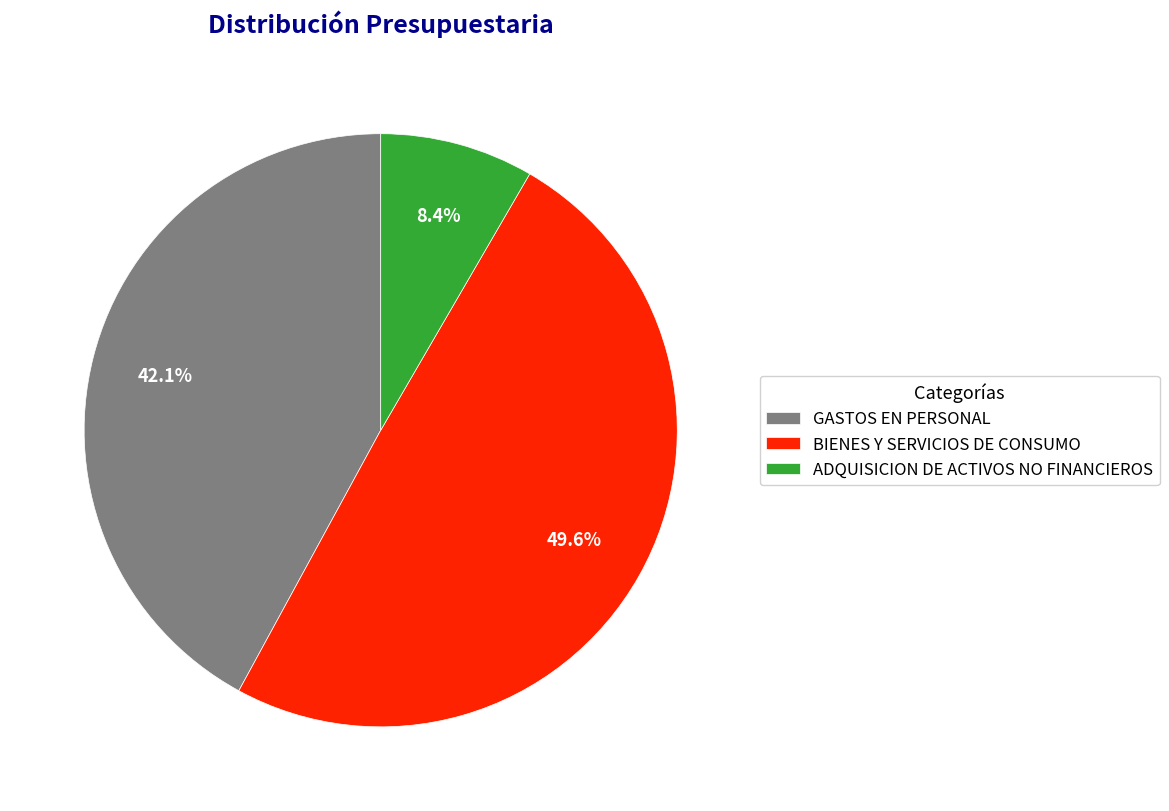

Between ADQUISICION DE ACTIVOS NO FINANCIEROS and GASTOS EN PERSONAL, which is larger?

GASTOS EN PERSONAL